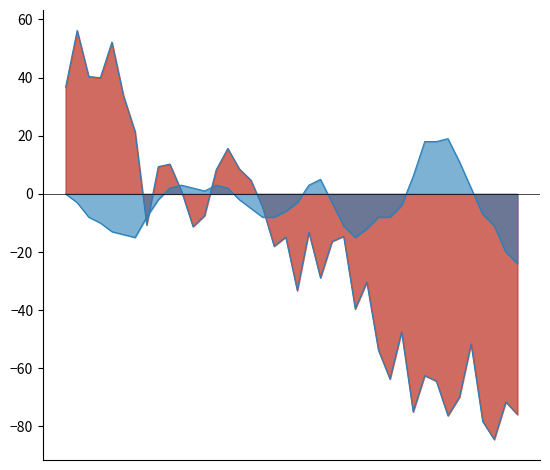

Reading left to right, what are all the values shown in this chart?

pressure_line: 0=36.7	1=56.2	2=40.4	3=40.0	4=52.2	5=33.8	6=21.4	7=-10.7	8=9.4	9=10.2	10=1.0	11=-11.3	12=-7.5	13=8.3	14=15.6	15=8.6	16=4.7	17=-4.6	18=-18.0	19=-14.9	20=-33.3	21=-13.2	22=-28.9	23=-16.4	24=-14.6	25=-39.6	26=-30.4	27=-53.7	28=-63.7	29=-47.5	30=-75.0	31=-62.5	32=-64.4	33=-76.3	34=-69.9	35=-51.6	36=-78.3	37=-84.5	38=-71.6	39=-75.9
temperature_line: 0=0.0	1=-3.0	2=-8.0	3=-10.0	4=-13.0	5=-14.0	6=-15.0	7=-8.0	8=-2.0	9=2.0	10=3.0	11=2.0	12=1.0	13=3.0	14=2.0	15=-2.0	16=-5.0	17=-8.0	18=-8.0	19=-6.0	20=-3.0	21=3.0	22=5.0	23=-3.0	24=-11.0	25=-15.0	26=-12.0	27=-8.0	28=-8.0	29=-4.0	30=6.0	31=18.0	32=18.0	33=19.0	34=11.0	35=2.0	36=-7.0	37=-11.0	38=-20.0	39=-24.0